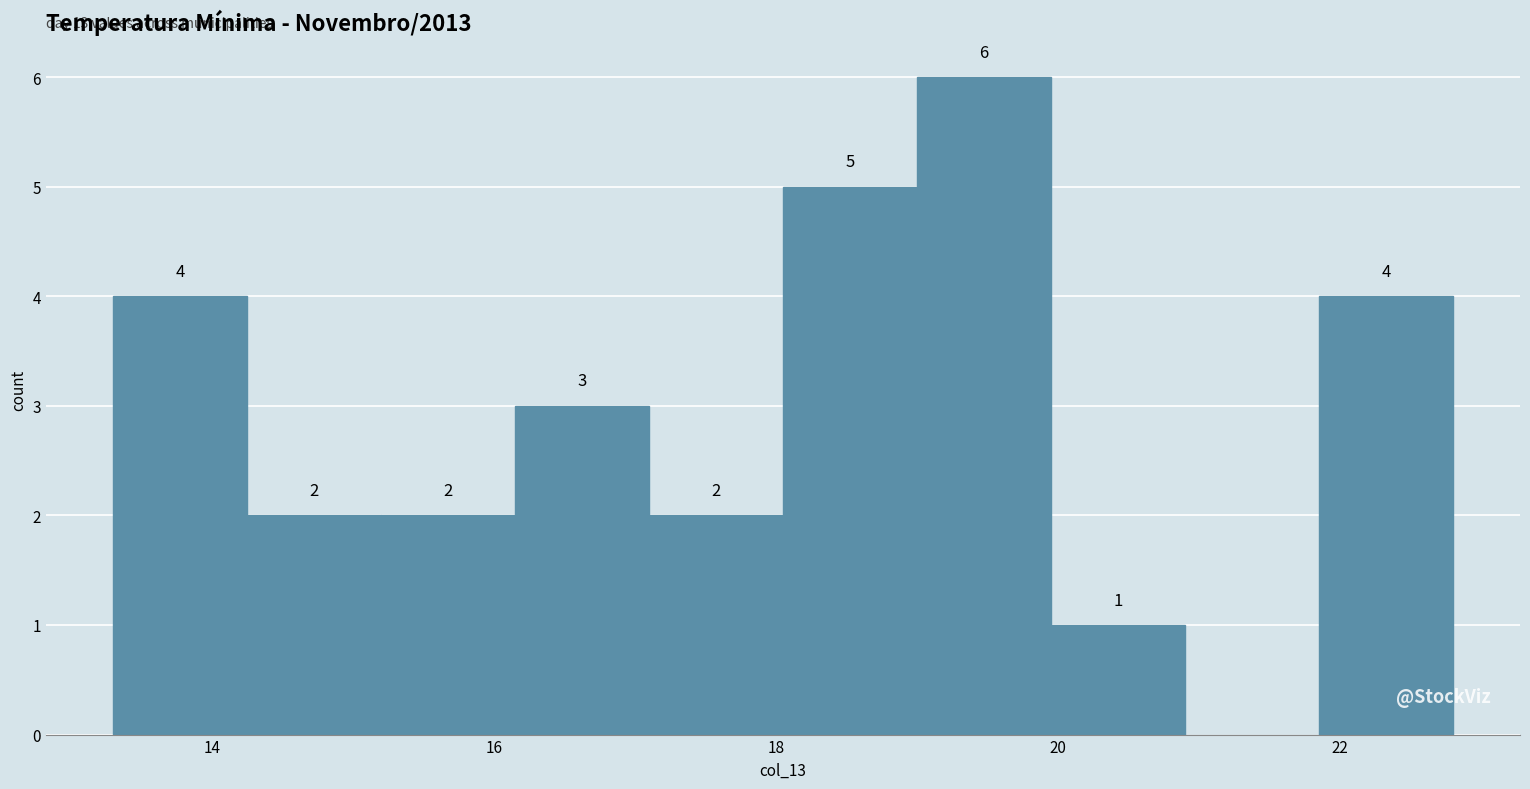

Over which range of the x-axis is the bar tallest?

19.00 to 19.95